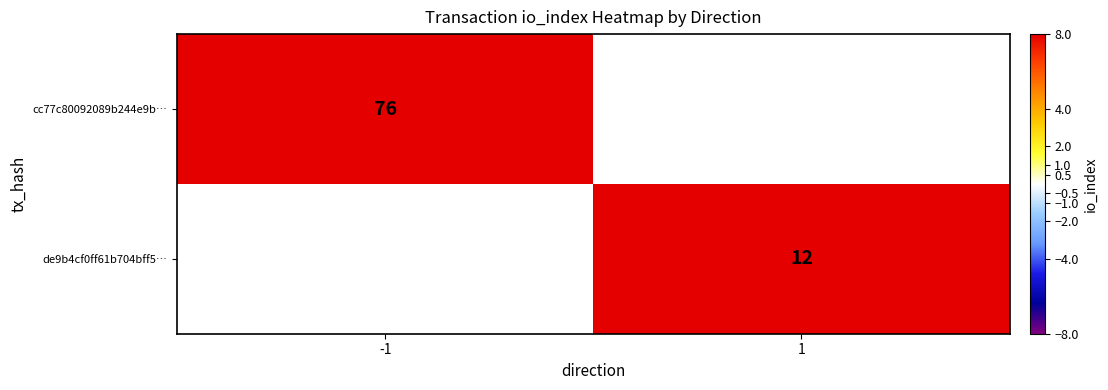

What is the smallest value displayed?

12.0